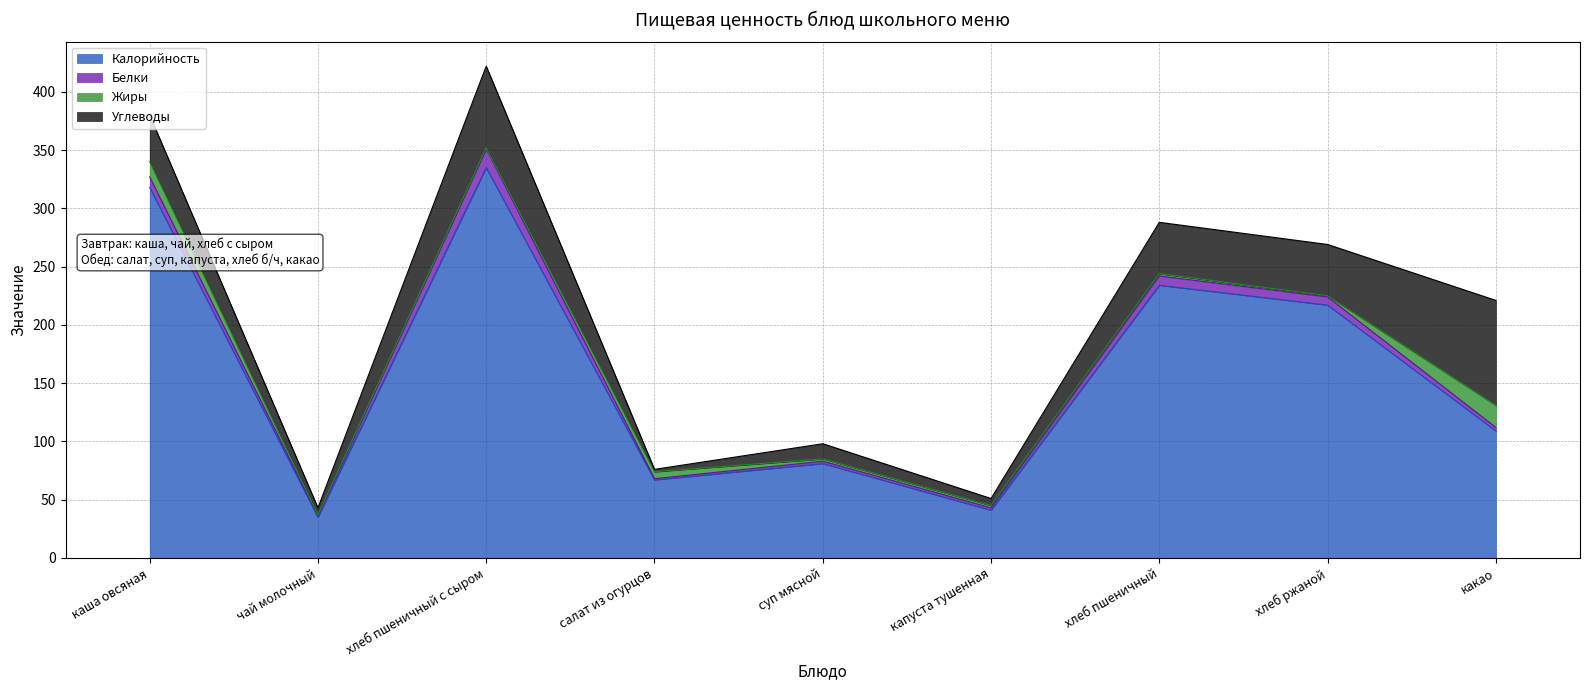

Rank the series at хлеб пшеничный from lowest to highest value.

Жиры, Белки, Углеводы, Калорийность